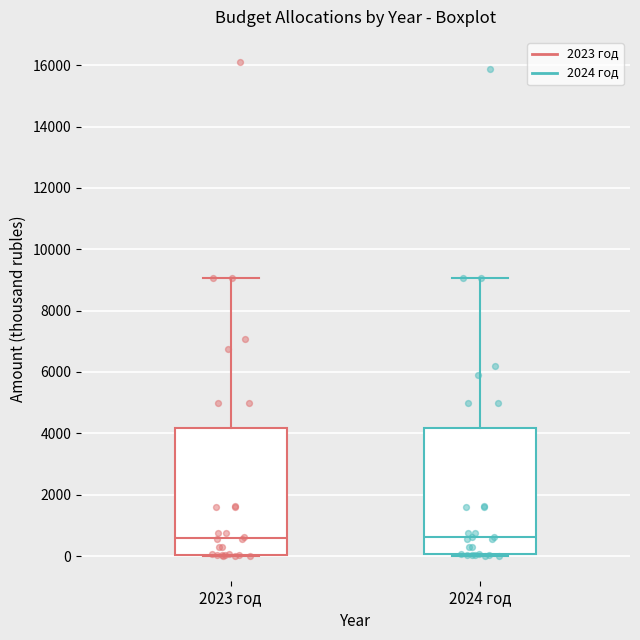

Reading left to right, transcribe this box plot: for each box, give where its median line is, the range the box spans, and where its two whiskers end, as read against the y-axis. The values are not printed on the chart, so give them approximately, as read against the axis.

2023 год: median 600, box 0 to 4200, whiskers 0 to 9000
2024 год: median 600, box 0 to 4200, whiskers 0 (just below the box's lower edge) to 9000